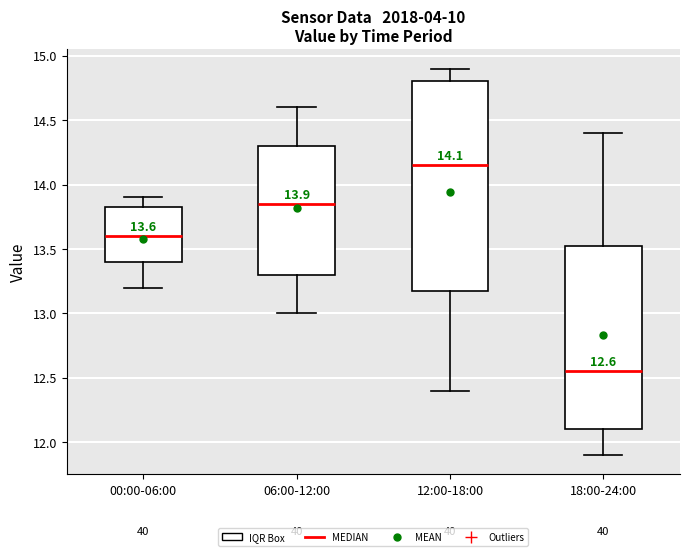

Which box is the tallest, from its lower edge to its upper edge?

12:00-18:00